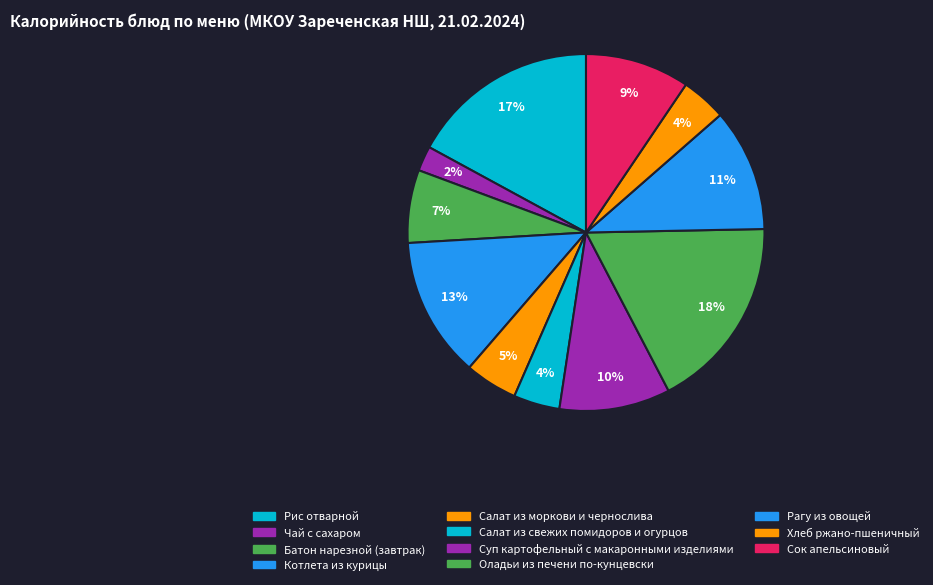

Rank the categories by value from lowest to highest.

Чай с сахаром, Хлеб ржано-пшеничный, Салат из свежих помидоров и огурцов, Салат из моркови и чернослива, Батон нарезной (завтрак), Сок апельсиновый, Суп картофельный с макаронными изделиями, Рагу из овощей, Котлета из курицы, Рис отварной, Оладьи из печени по-кунцевски